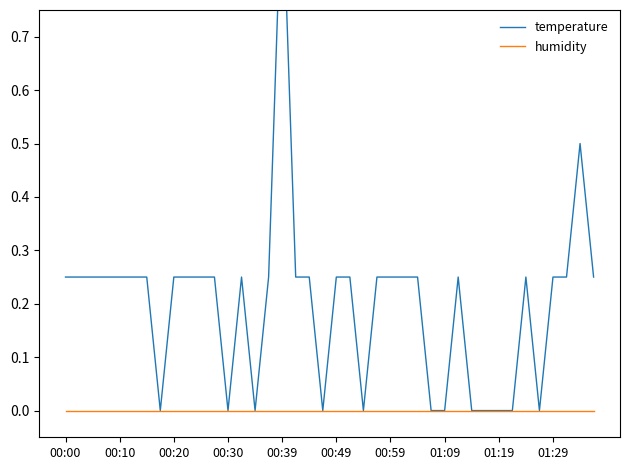

Reading left to right, list all the values displayed in this chart.

temperature: 0.2	0.2	0.2	0.2	0.2	0.2	0.2	0.0	0.2	0.2	0.2	0.2	0.0	0.2	0.0	0.2	1.0	0.2	0.2	0.0	0.2	0.2	0.0	0.2	0.2	0.2	0.2	0.0	0.0	0.2	0.0	0.0	0.0	0.0	0.2	0.0	0.2	0.2	0.5	0.2
humidity: 0.0	0.0	0.0	0.0	0.0	0.0	0.0	0.0	0.0	0.0	0.0	0.0	0.0	0.0	0.0	0.0	0.0	0.0	0.0	0.0	0.0	0.0	0.0	0.0	0.0	0.0	0.0	0.0	0.0	0.0	0.0	0.0	0.0	0.0	0.0	0.0	0.0	0.0	0.0	0.0